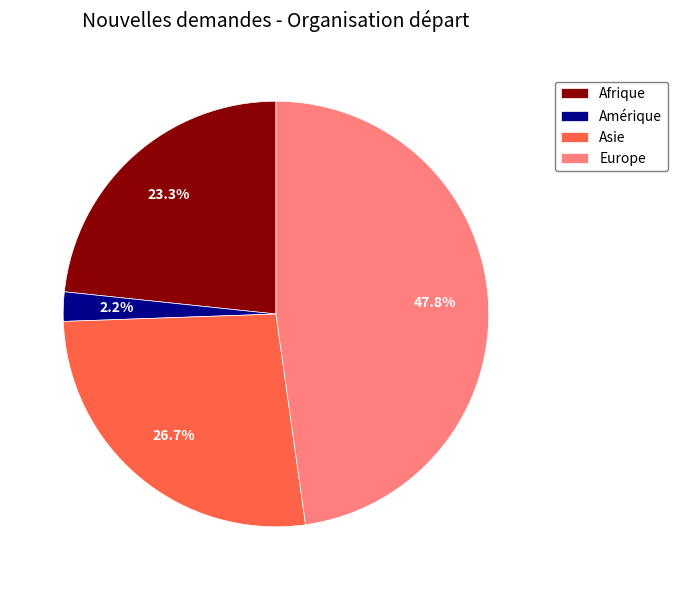

Is there a majority slice in this chart?

No